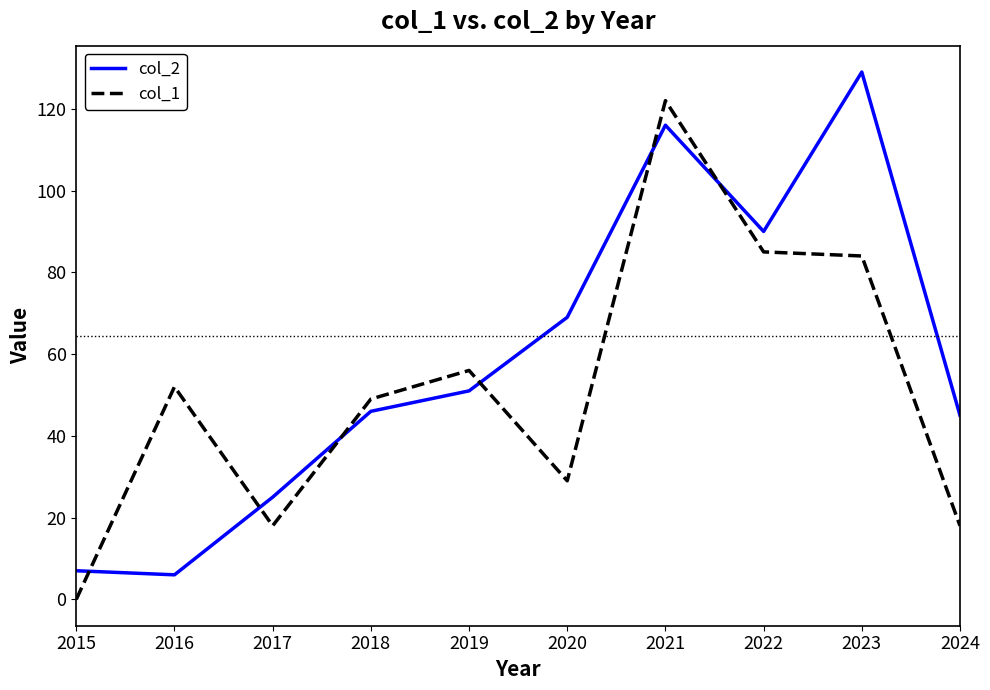

Which series ends up on top after the final intersection of col_1 and col_2?

col_2